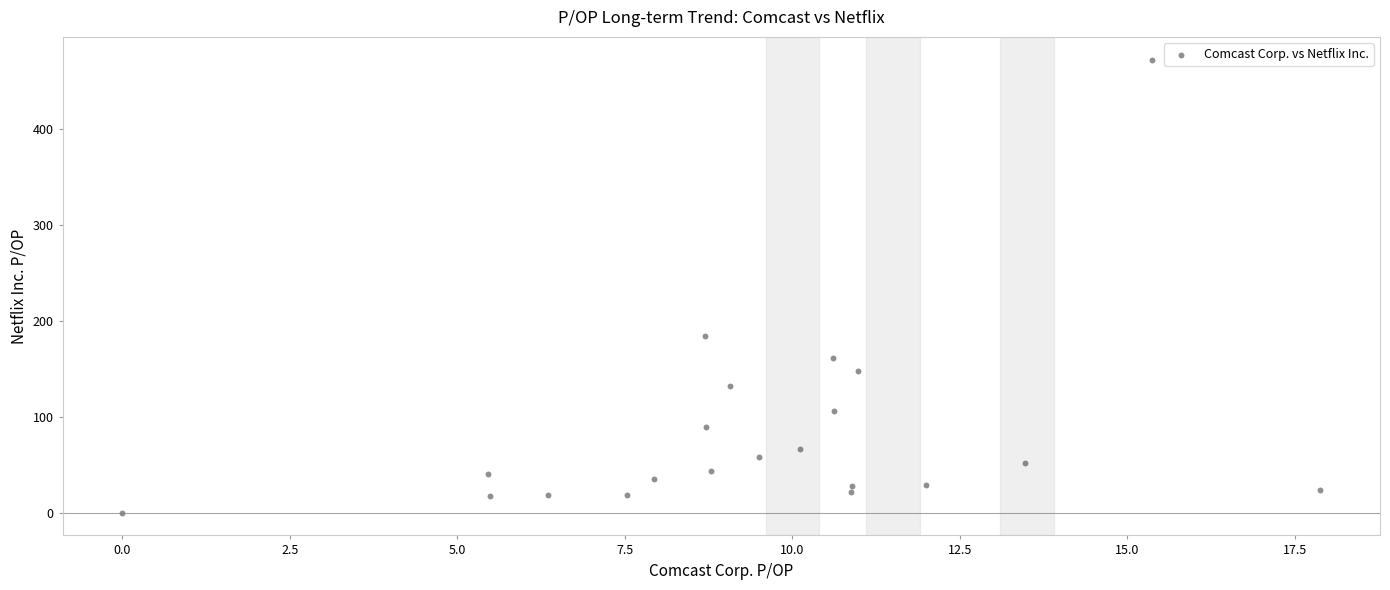

What Y value in the scatter plot is closest to 236?

184.6